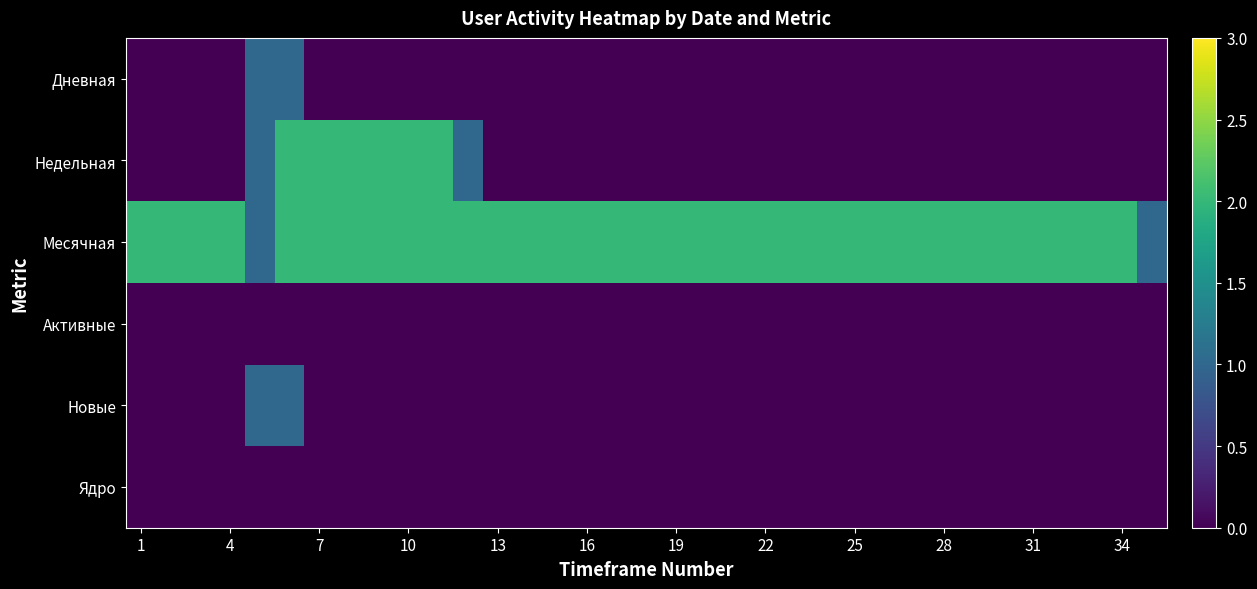

How many categories are shown in the chart?

35